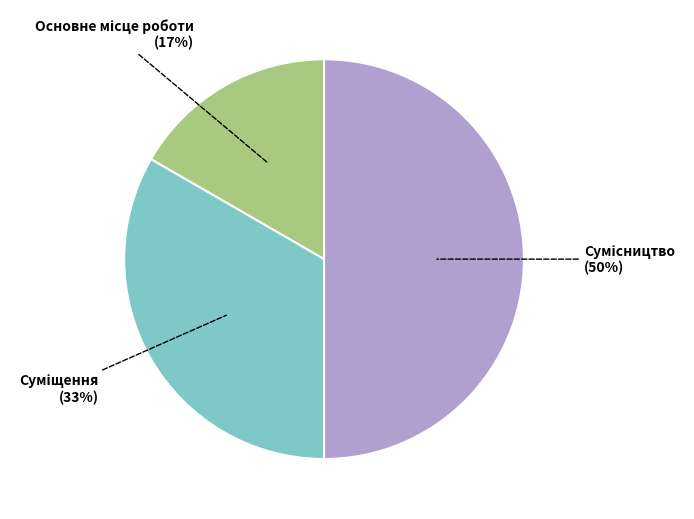

To the nearest percent, what is the difference between the largest and smallest slice percentages?

33%